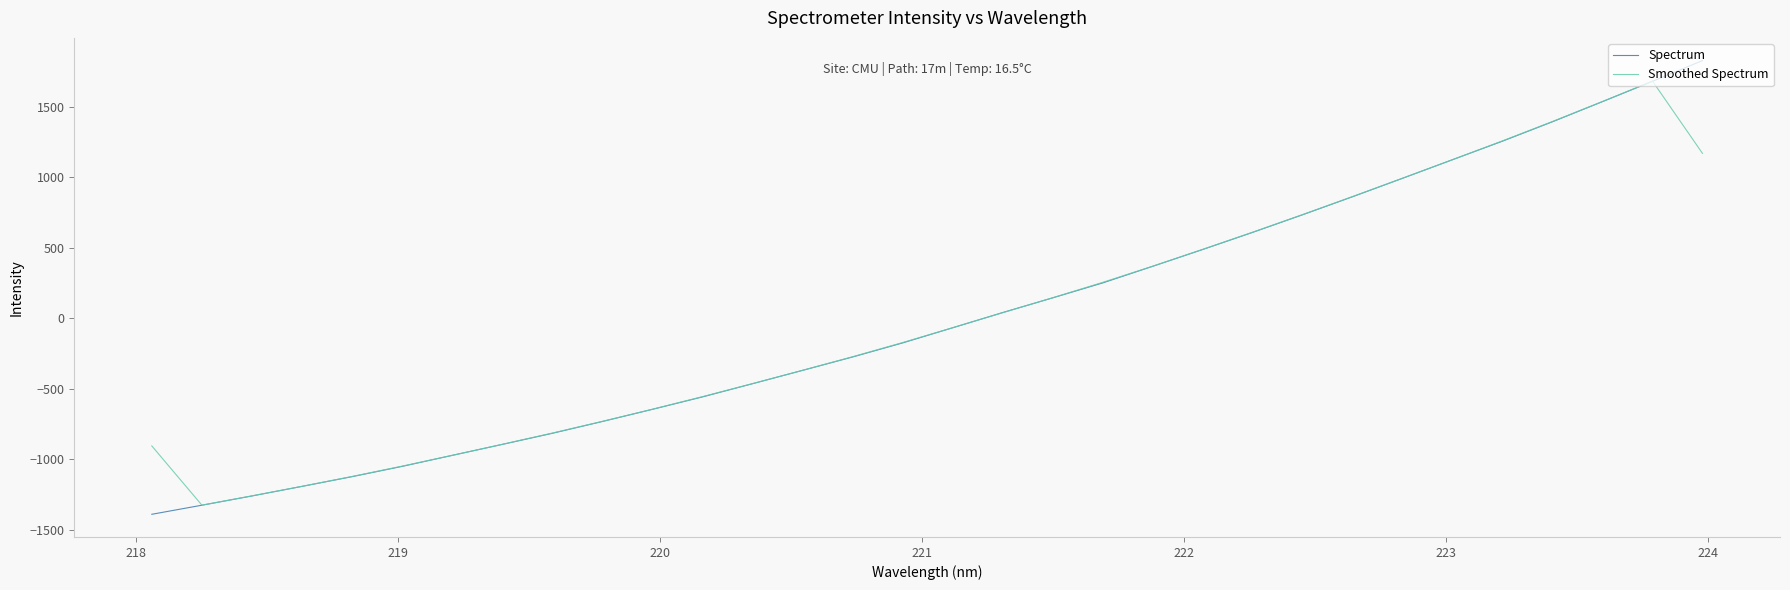

Rank the series by their maximum value, from highest to lowest.

Spectrum, Smoothed Spectrum